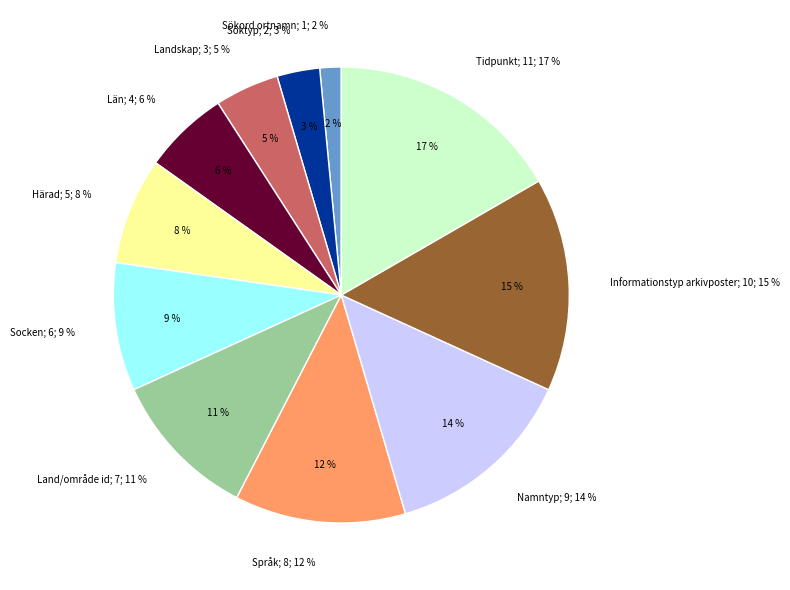

Rank the categories by value from lowest to highest.

Sökord ortnamn, Söktyp, Landskap, Län, Härad, Socken, Land/område id, Språk, Namntyp, Informationstyp arkivposter, Tidpunkt